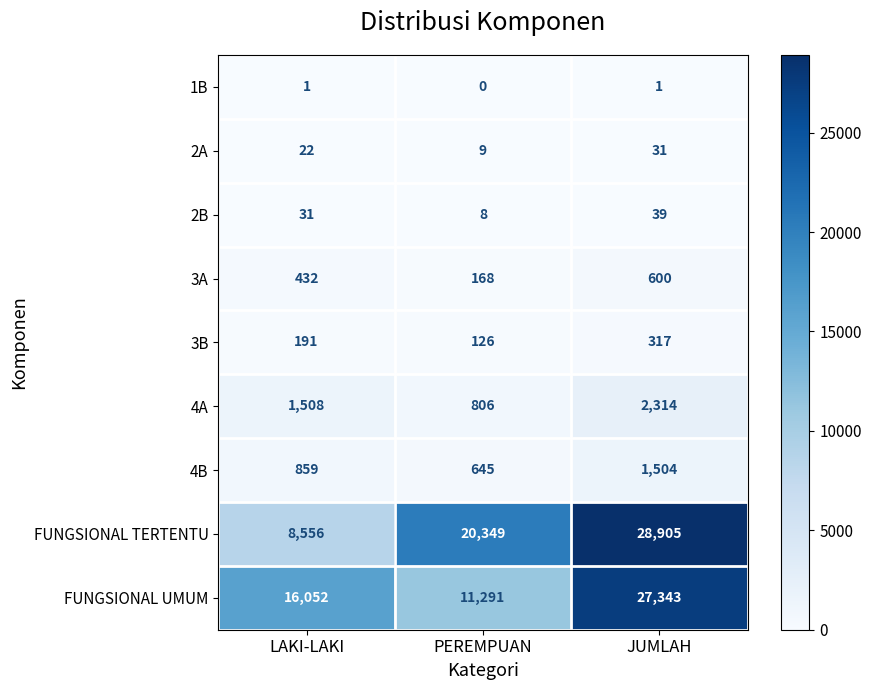

Which series has the widest spread of values?

FUNGSIONAL TERTENTU